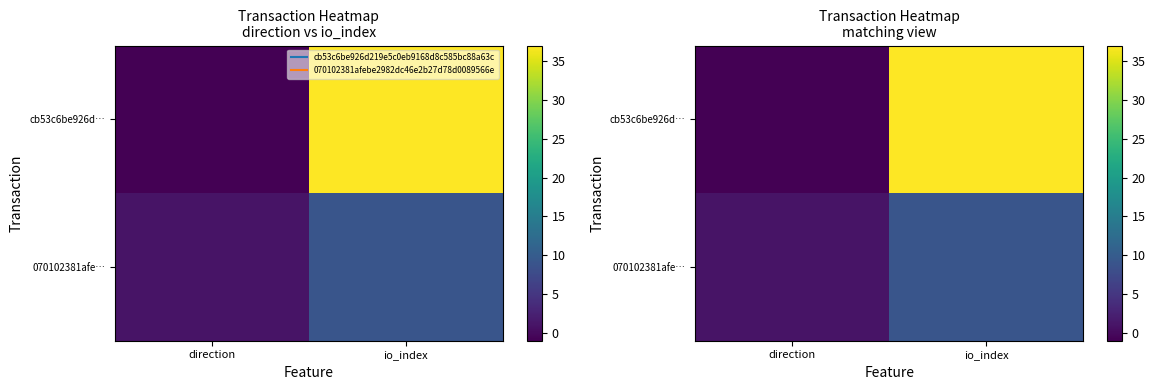

At which label does 070102381afe… reach its peak?

io_index